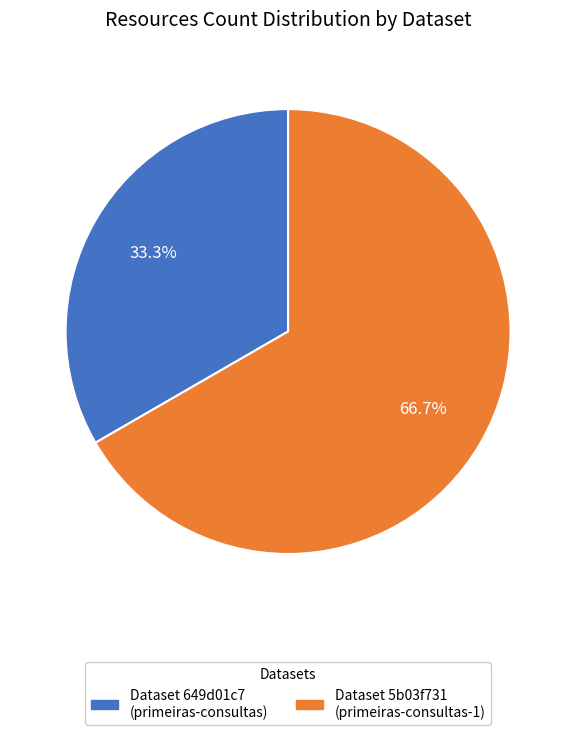

Is there any slice that represents more than half of the pie?

Yes